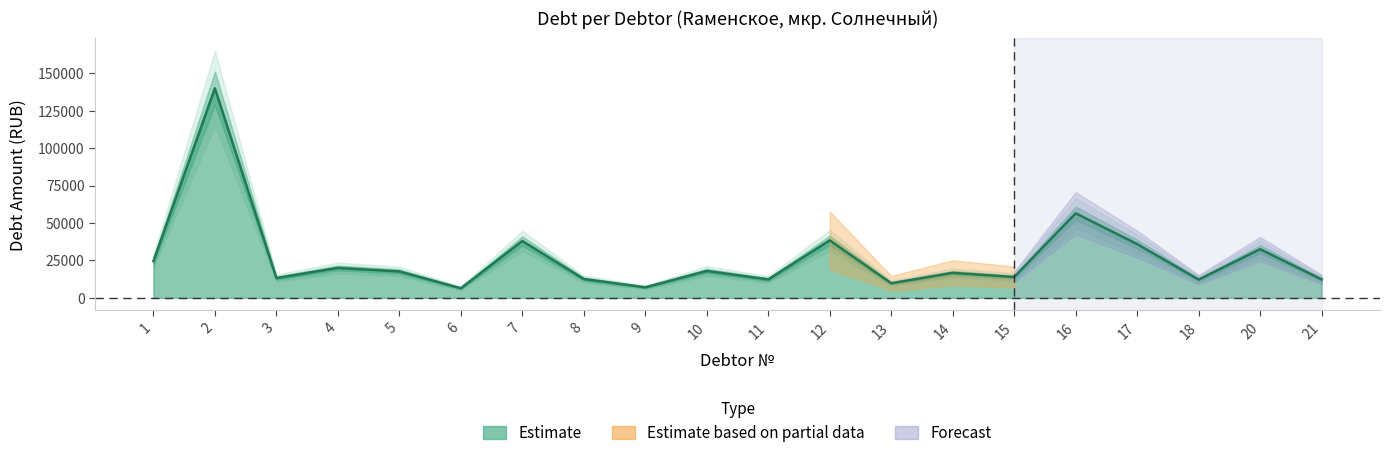

The chart shows a value of 51185.5 at 17. True or false?

False